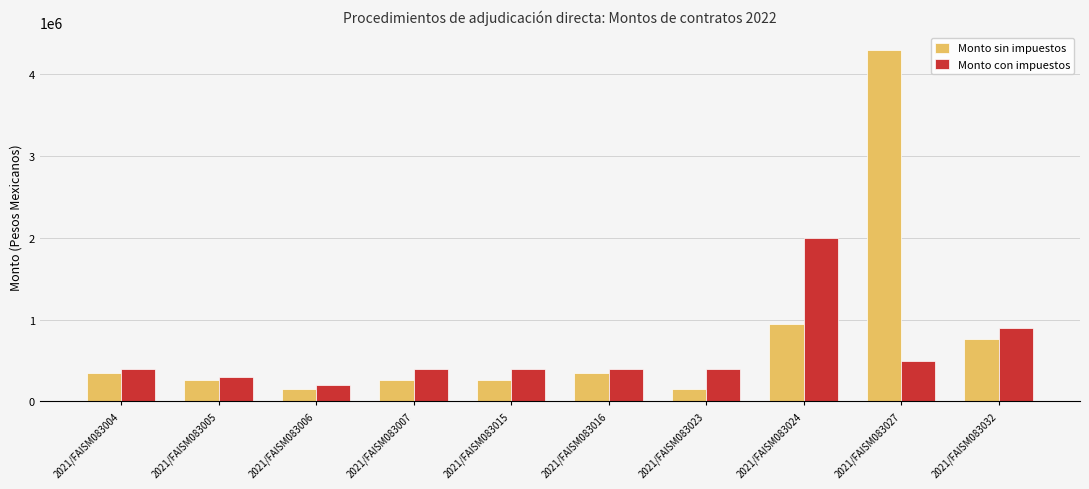

Which series has the largest range (max minus min)?

Monto sin impuestos